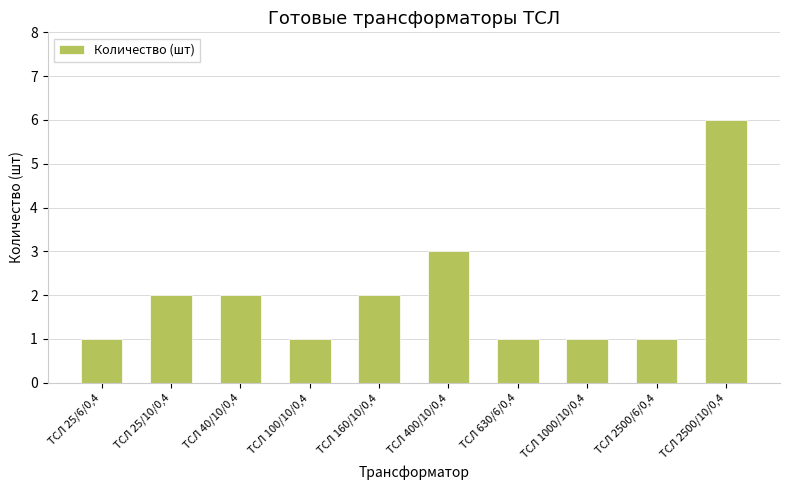

Is it true that the value at ТСЛ 2500/10/0,4 is 6?

True